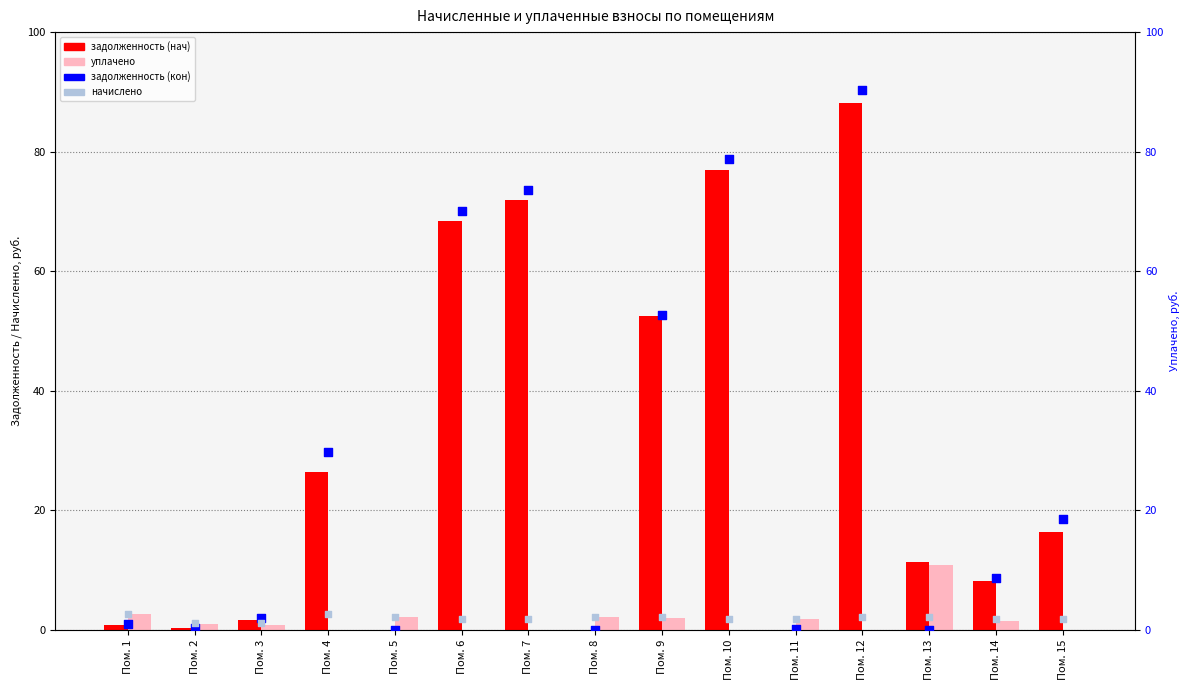

Which series has the largest total across all categories?

задолженность (кон)